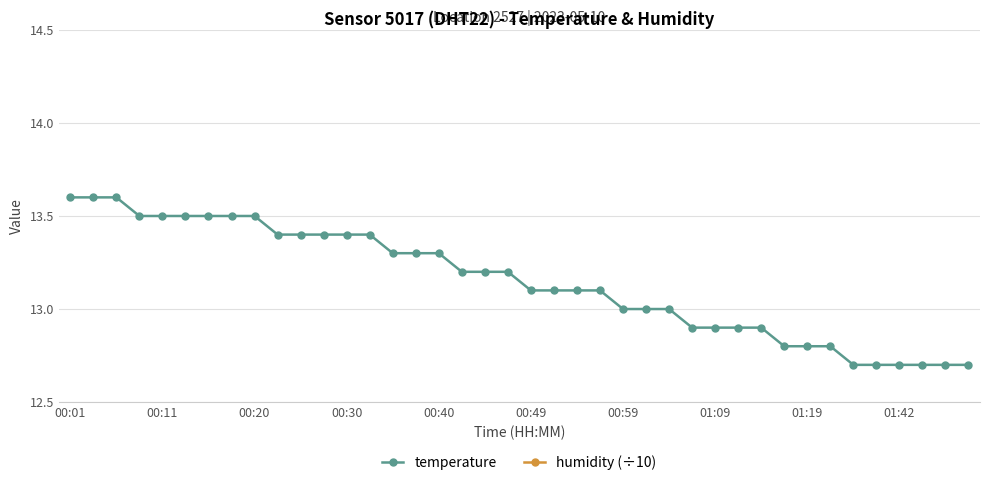

What are all the series names shown in the legend?

temperature, humidity (÷10)